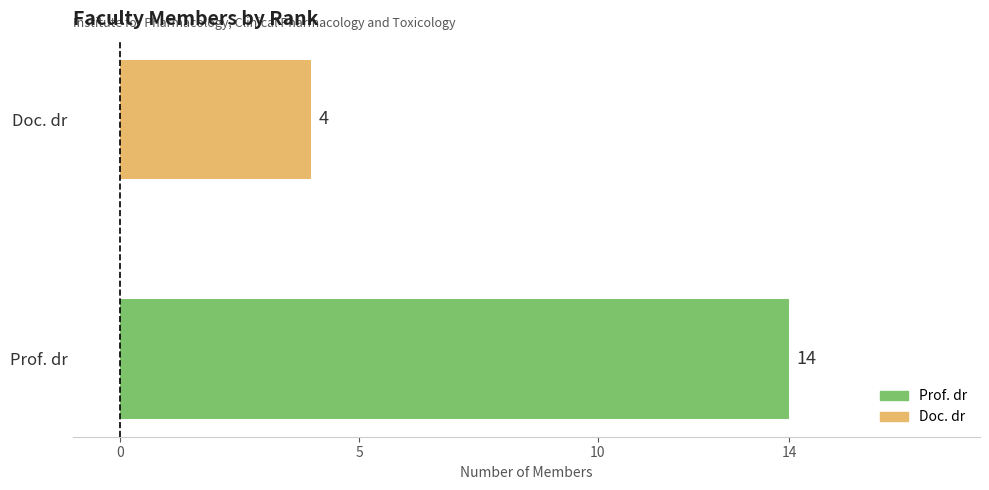

True or false: the data shows 2 at Doc. dr.

False